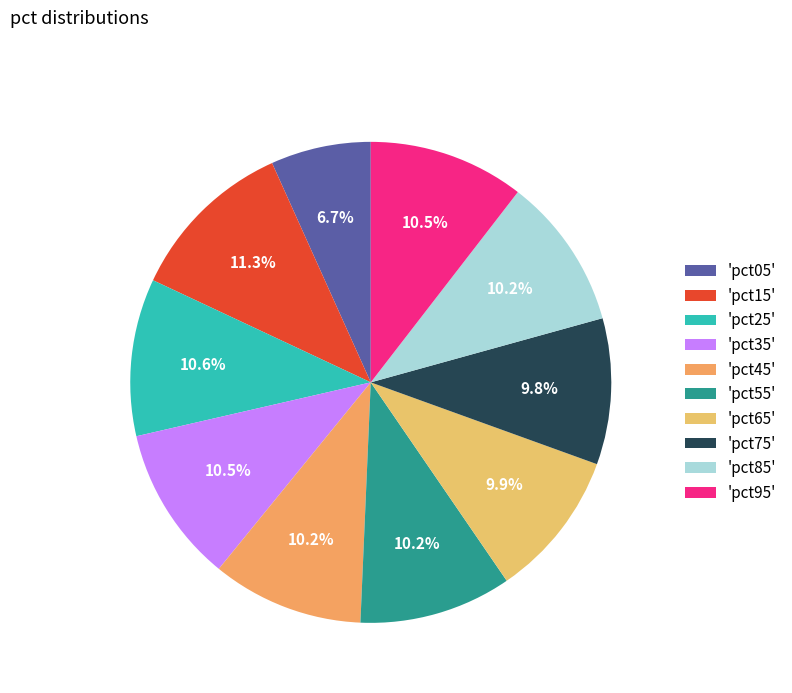

How many slices are in this pie chart?

10